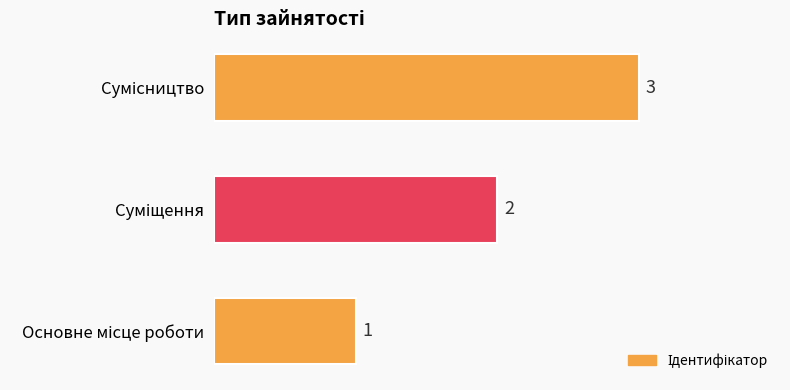

What is the sum of all values?

6